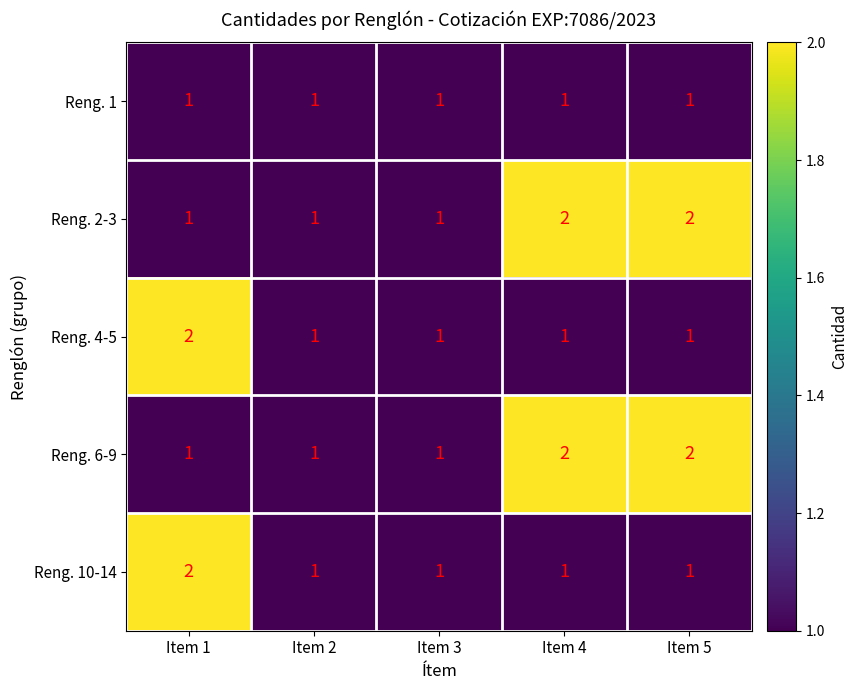

Reading left to right, transcribe all the data shown in this chart.

Reng. 1: 1	1	1	1	1
Reng. 2-3: 1	1	1	2	2
Reng. 4-5: 2	1	1	1	1
Reng. 6-9: 1	1	1	2	2
Reng. 10-14: 2	1	1	1	1